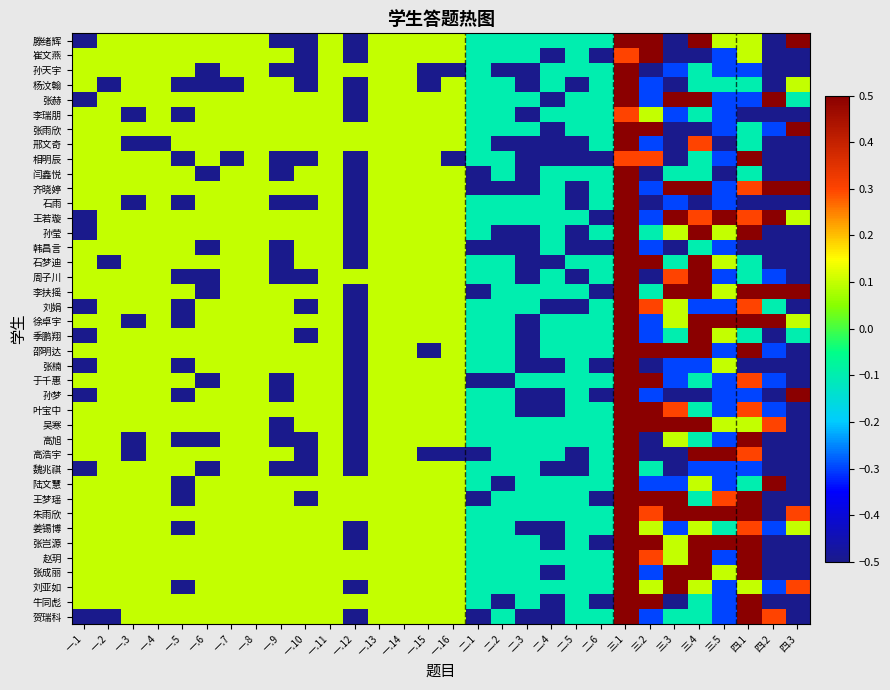

Which category has the lowest value across all series?

一.1